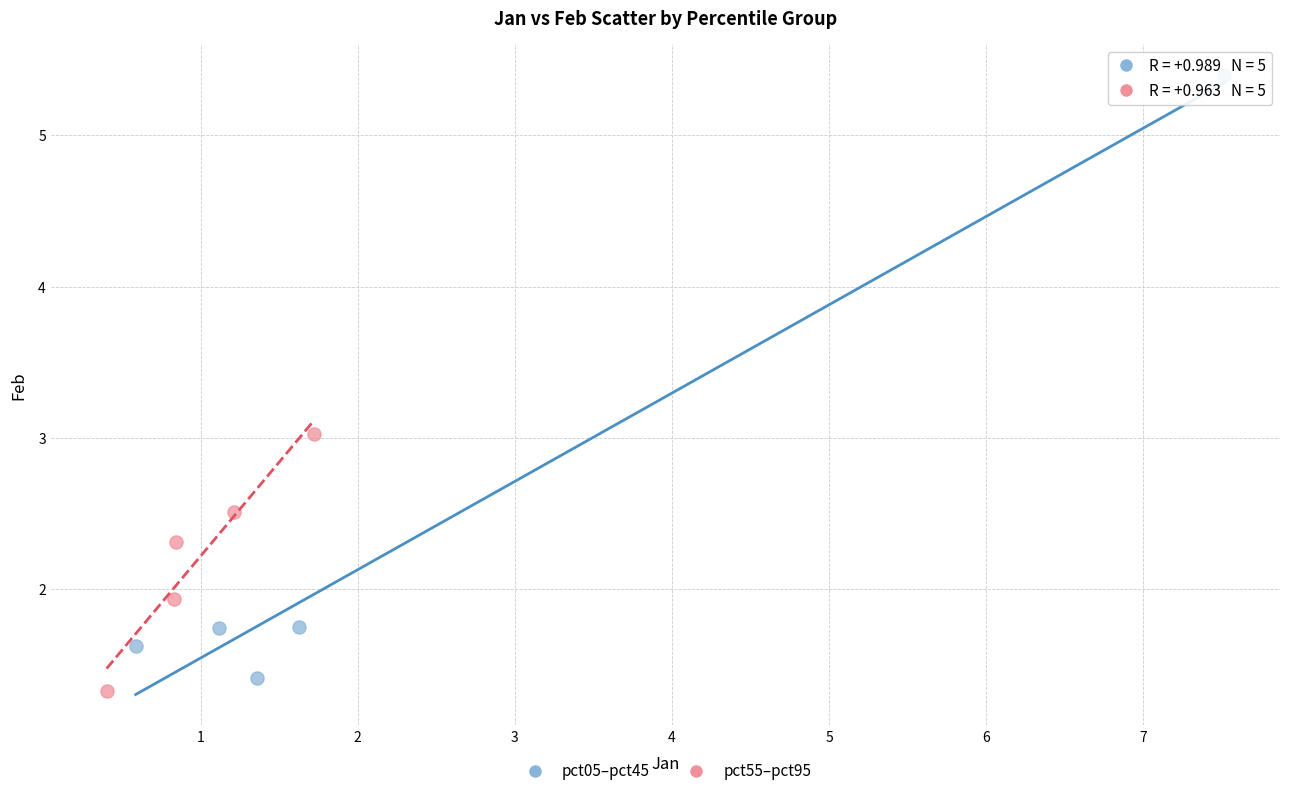

Which series contains the highest Y value?

pct05–pct45